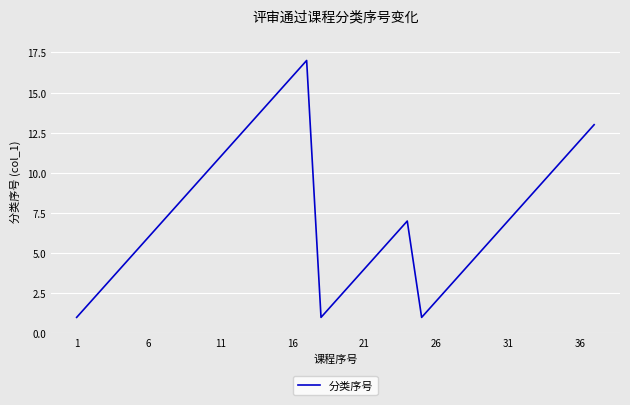

What is the difference between the maximum and minimum values?

16